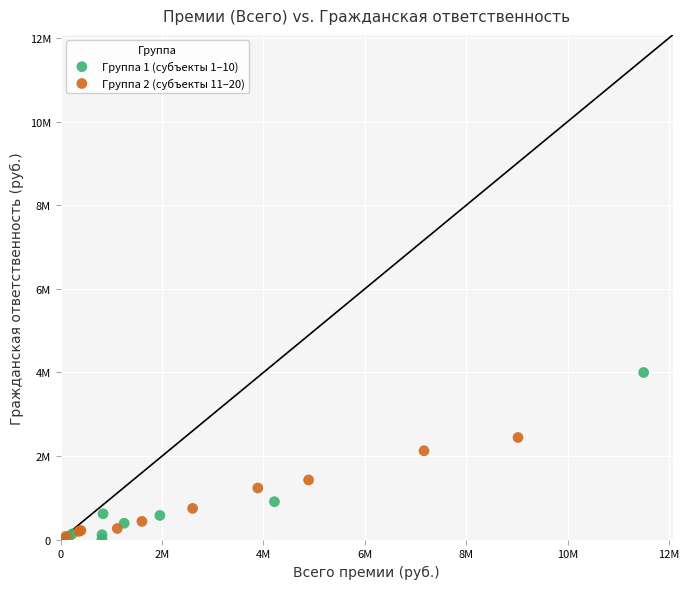

Which series has the widest spread of Y values?

Группа 1 (субъекты 1–10)